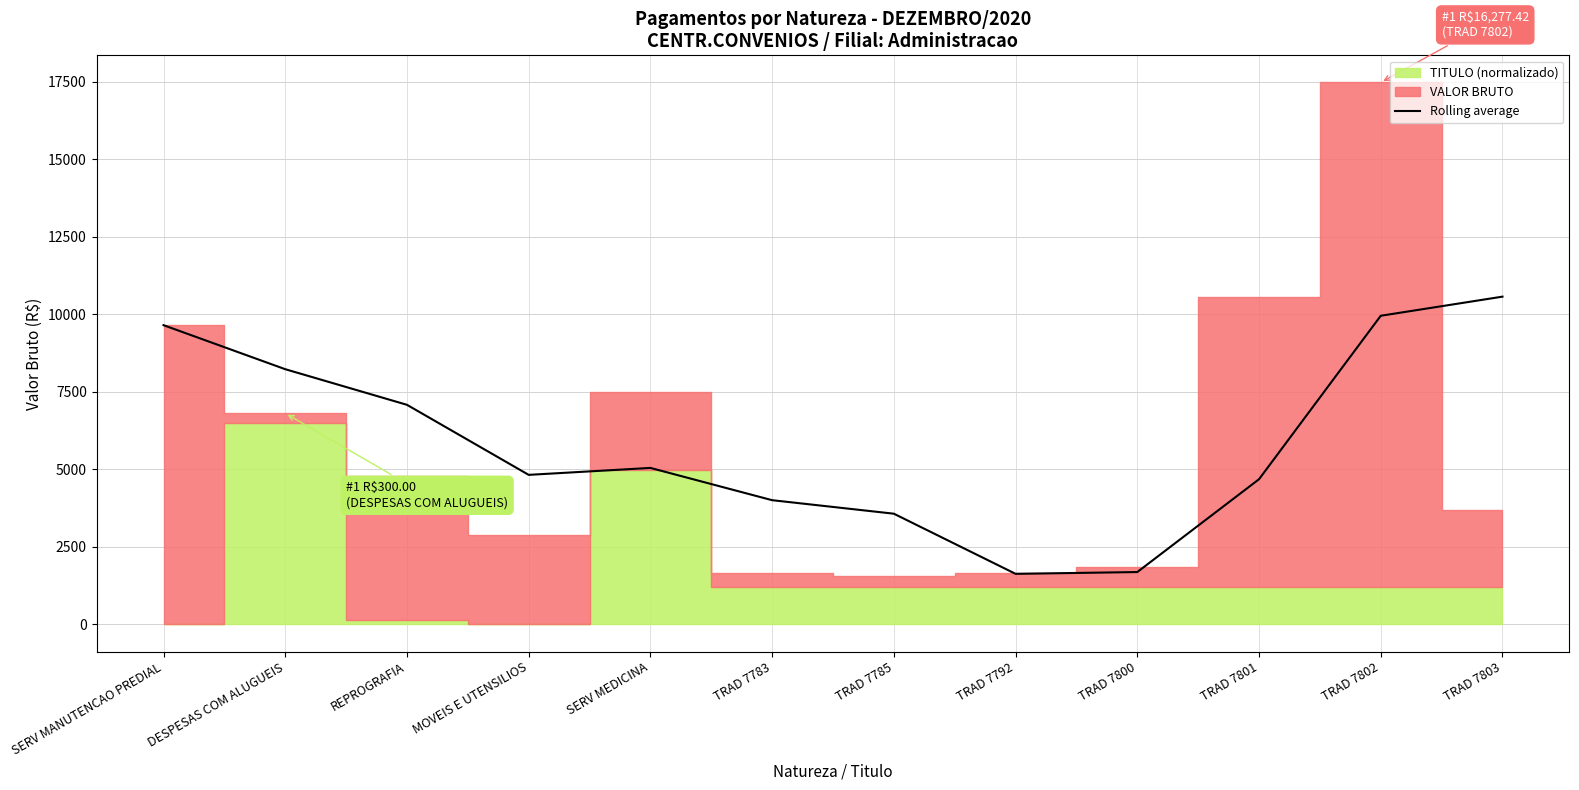

The chart shows a value of 12567.0 at DESPESAS COM ALUGUEIS. True or false?

False